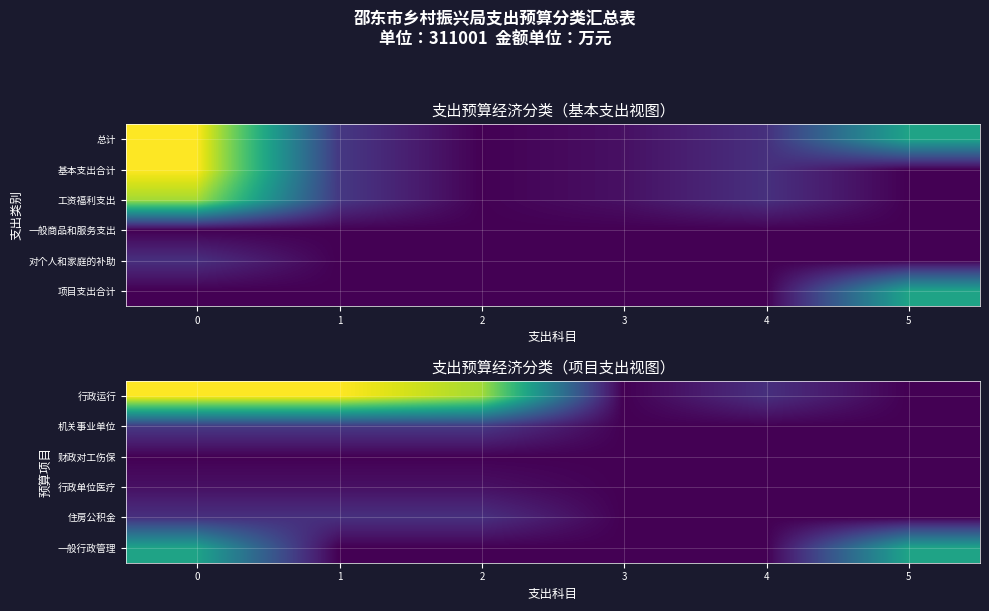

At how many categories does at least one series exceed 82?

3